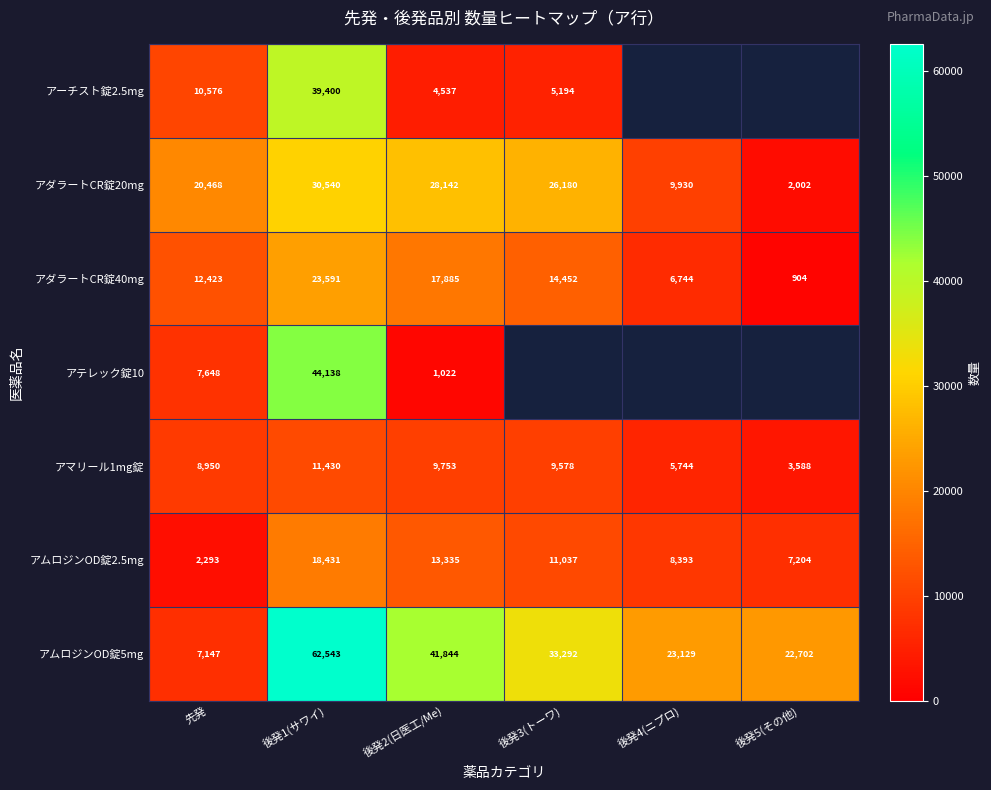

What is the sum of all アダラートCR錠40mg values?

75999.0